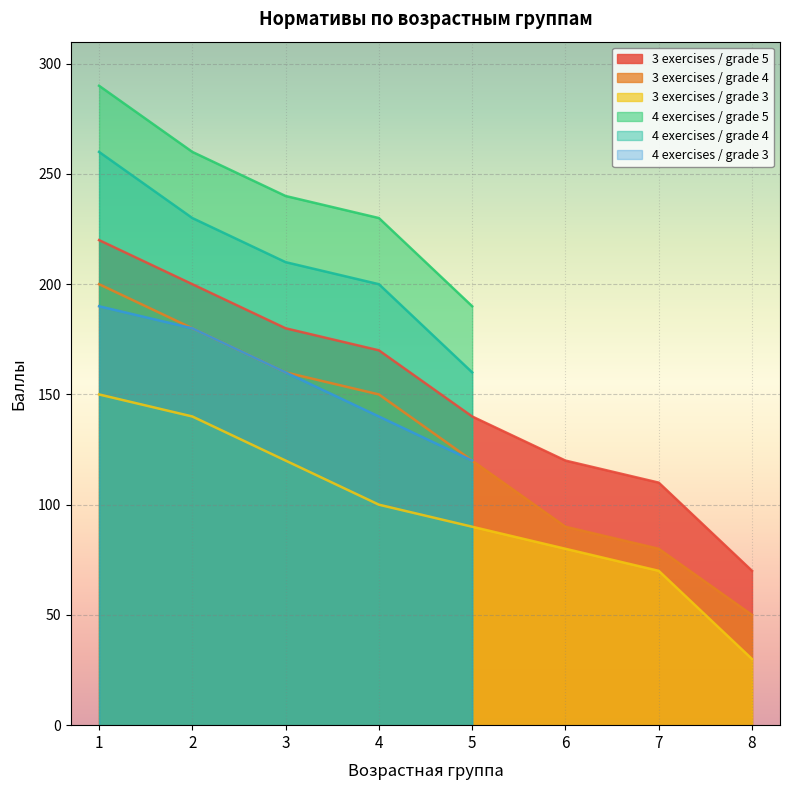

True or false: 3 exercises / grade 3 and 3 exercises / grade 4 cross at least once.

False